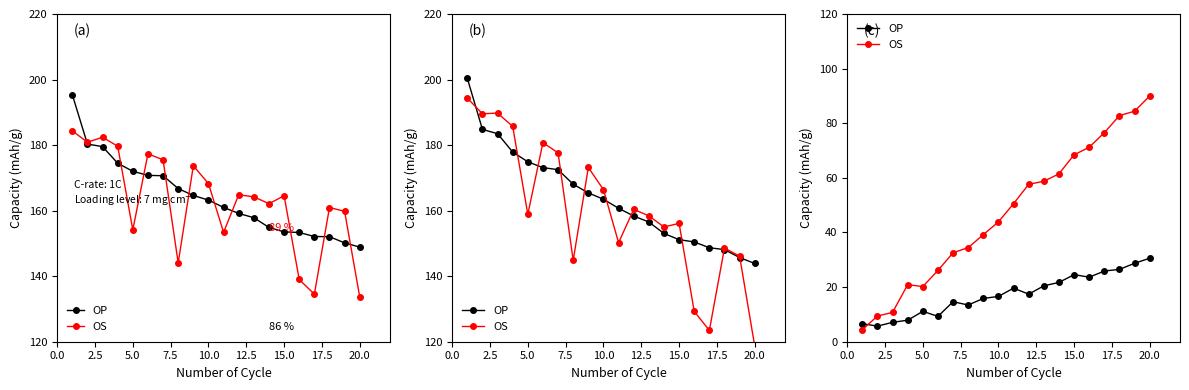

Which series has the largest total across all categories?

OS